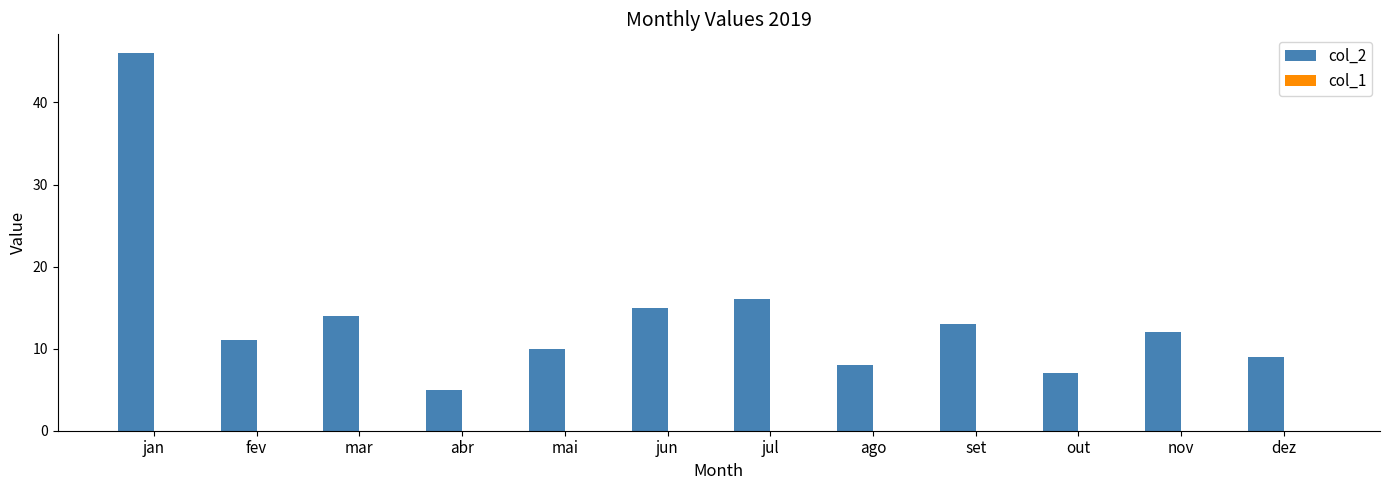

True or false: the data shows 5 at fev.

False